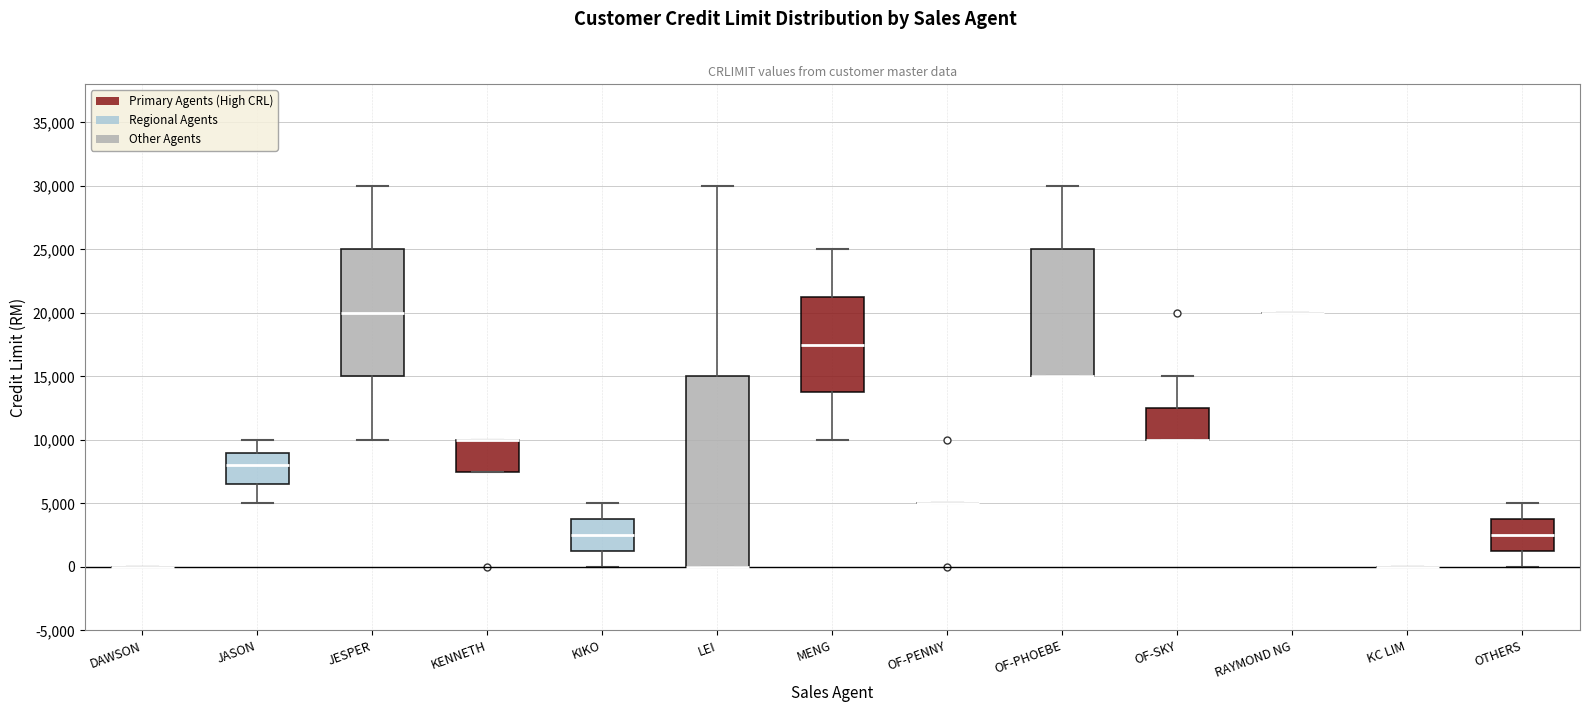

Which box is the tallest, from its lower edge to its upper edge?

LEI